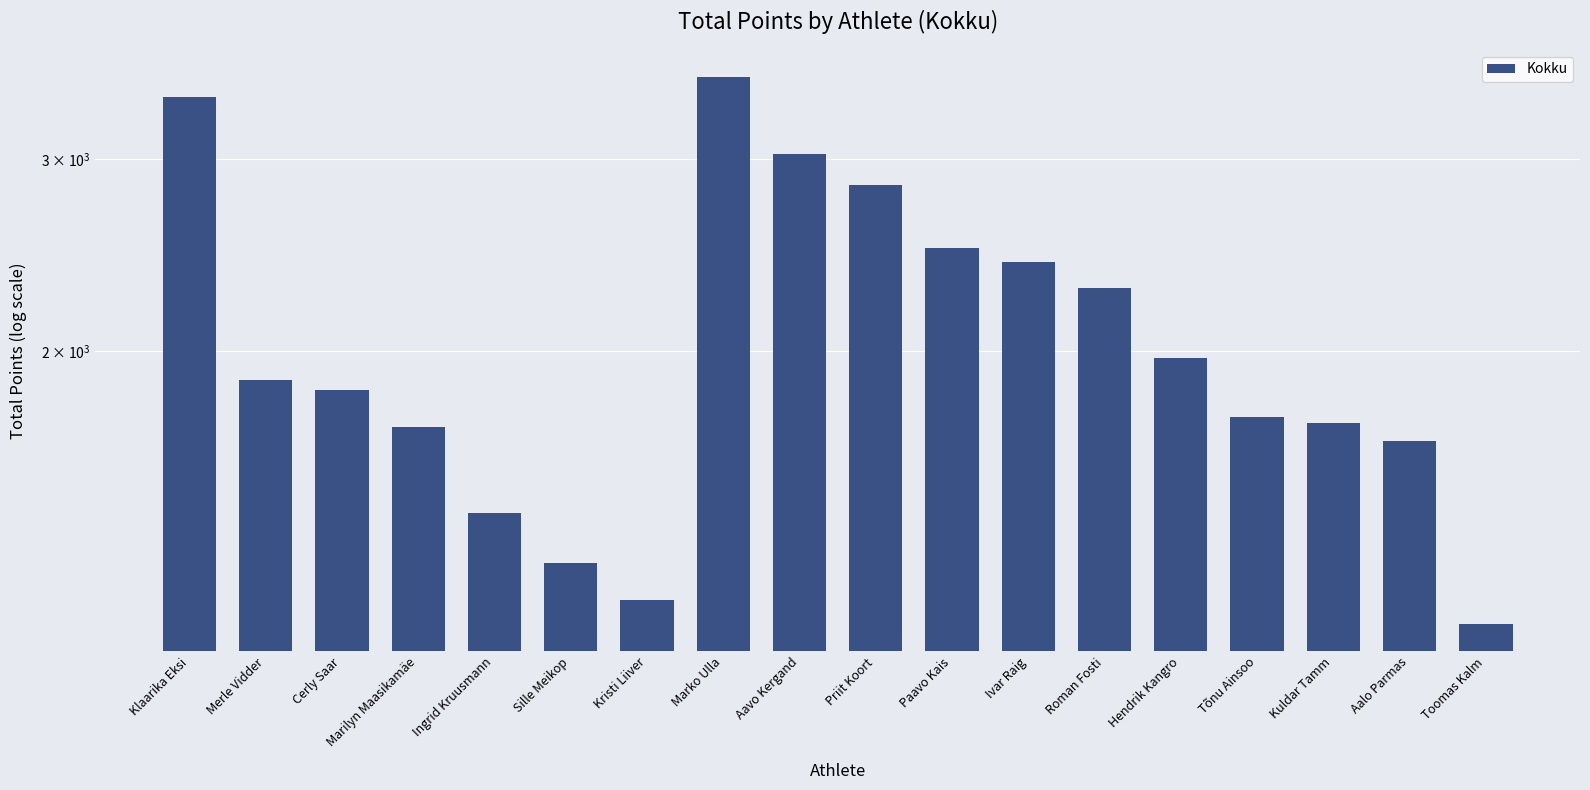

Reading right to left, extract all data points from this chart.

1125	1654	1721	1741	1973	2286	2417	2486	2839	3032	3568	1183	1278	1423	1706	1842	1881	3425